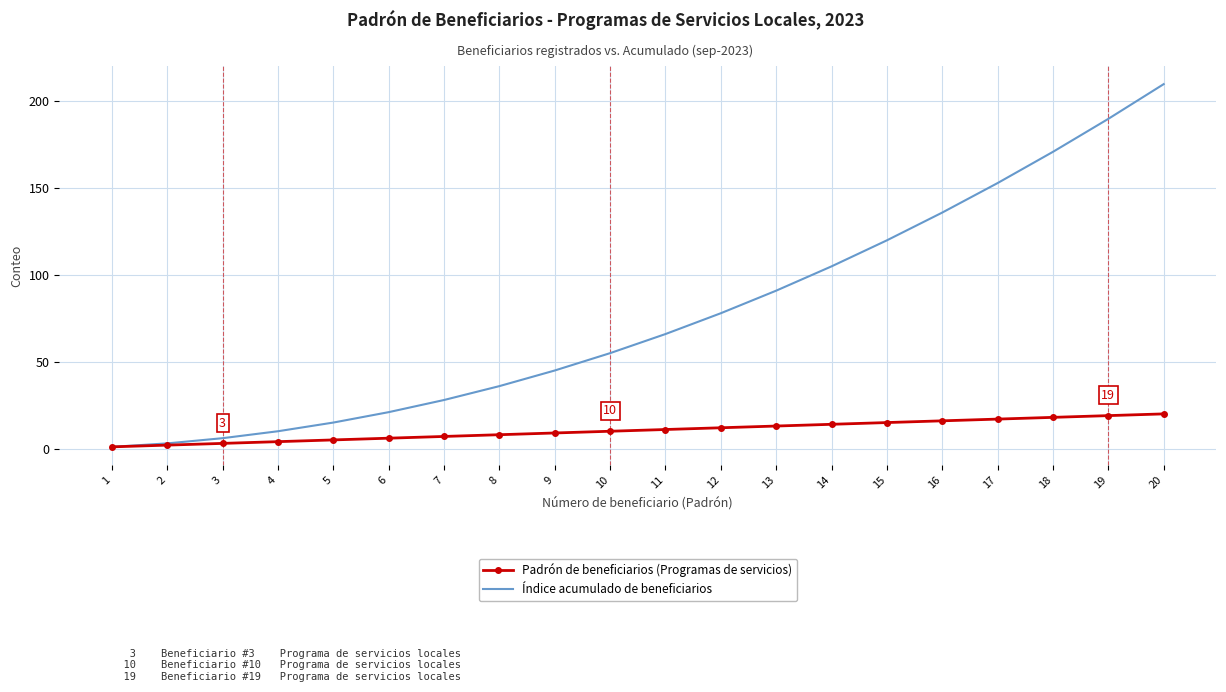

Which category has the highest value across all series?

20